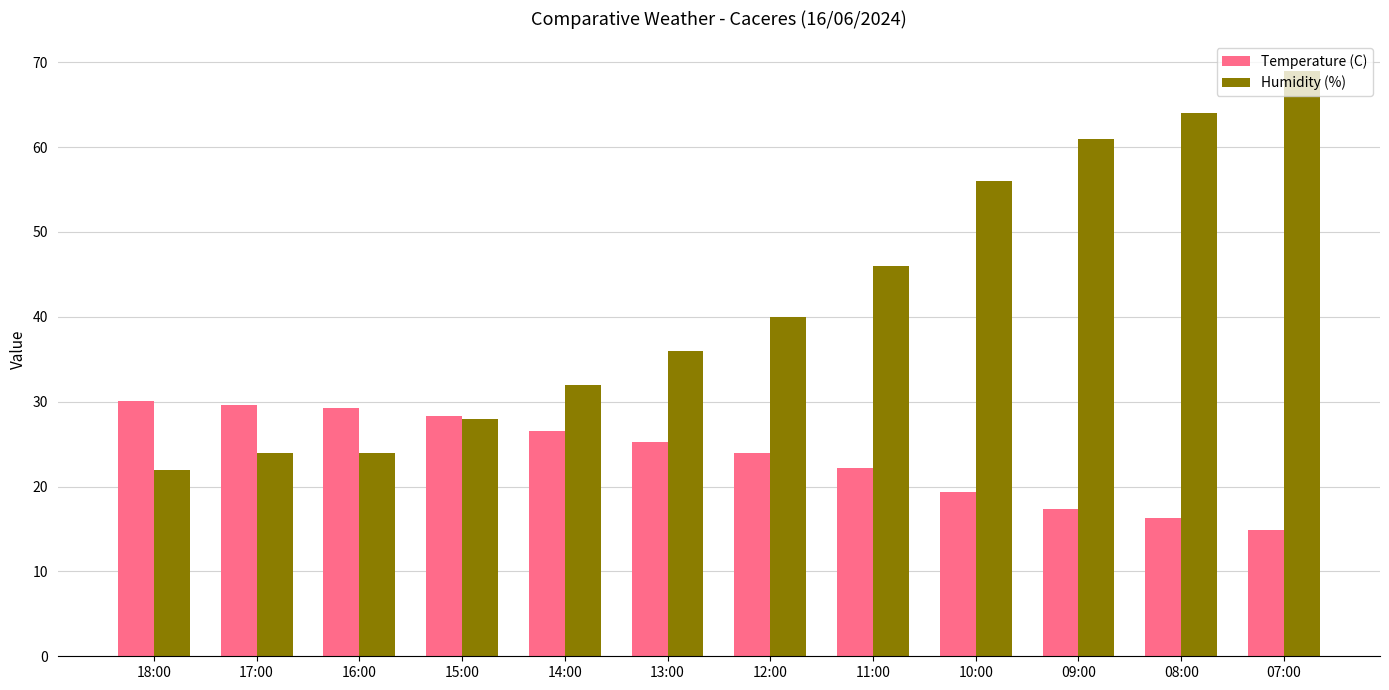

Is the value of Temperature (C) at 08:00 greater than the value of Humidity (%) at 17:00?

No